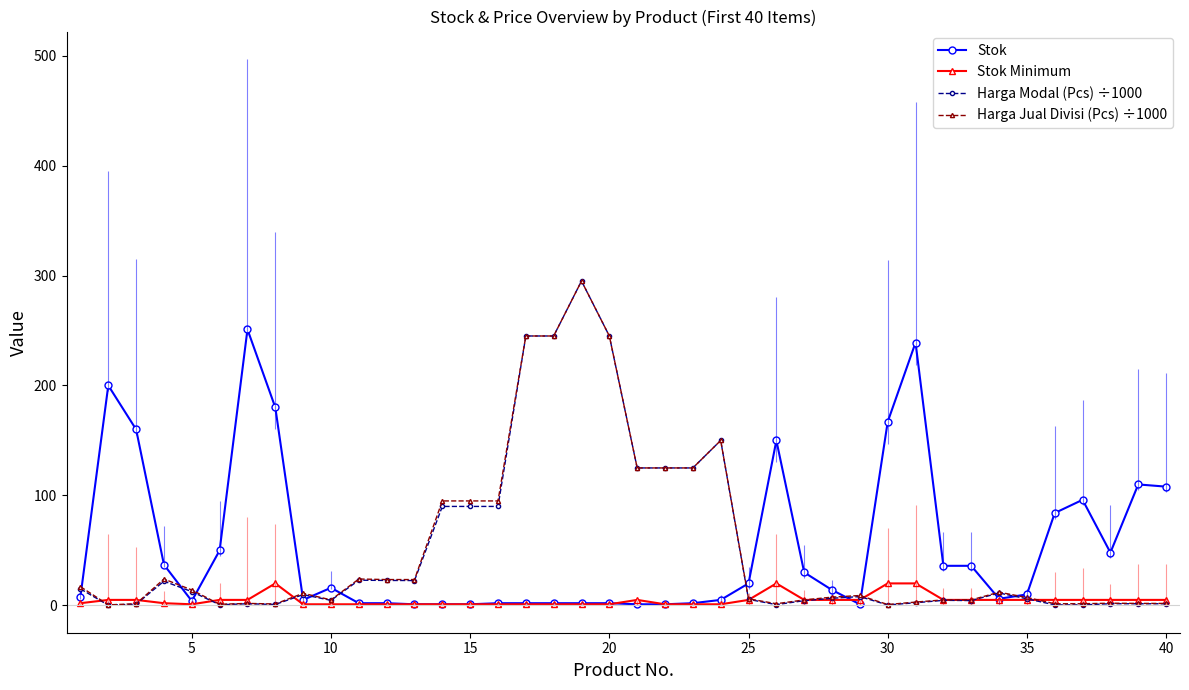

What is the maximum value for Harga Jual Divisi (Pcs) ÷1000?

295.0